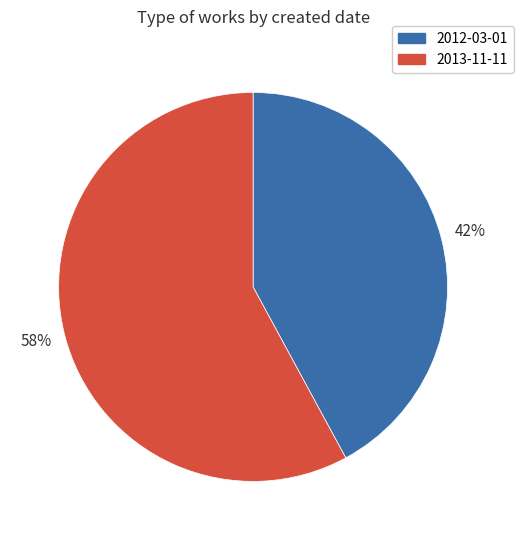

To the nearest percent, what portion does 2013-11-11 represent?

58%